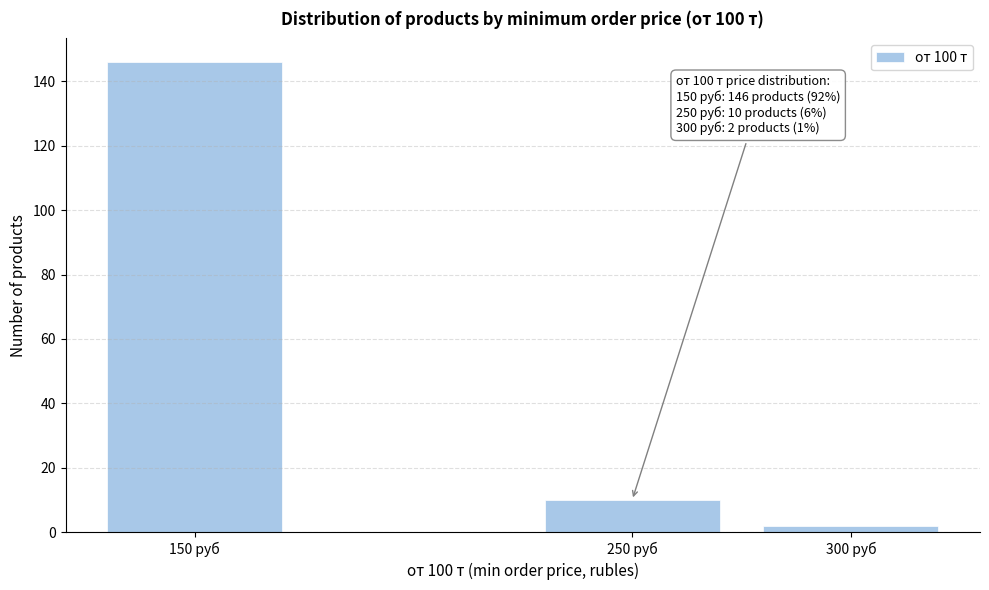

Reading left to right, transcribe all the data shown in this chart.

150 руб=146	250 руб=10	300 руб=2